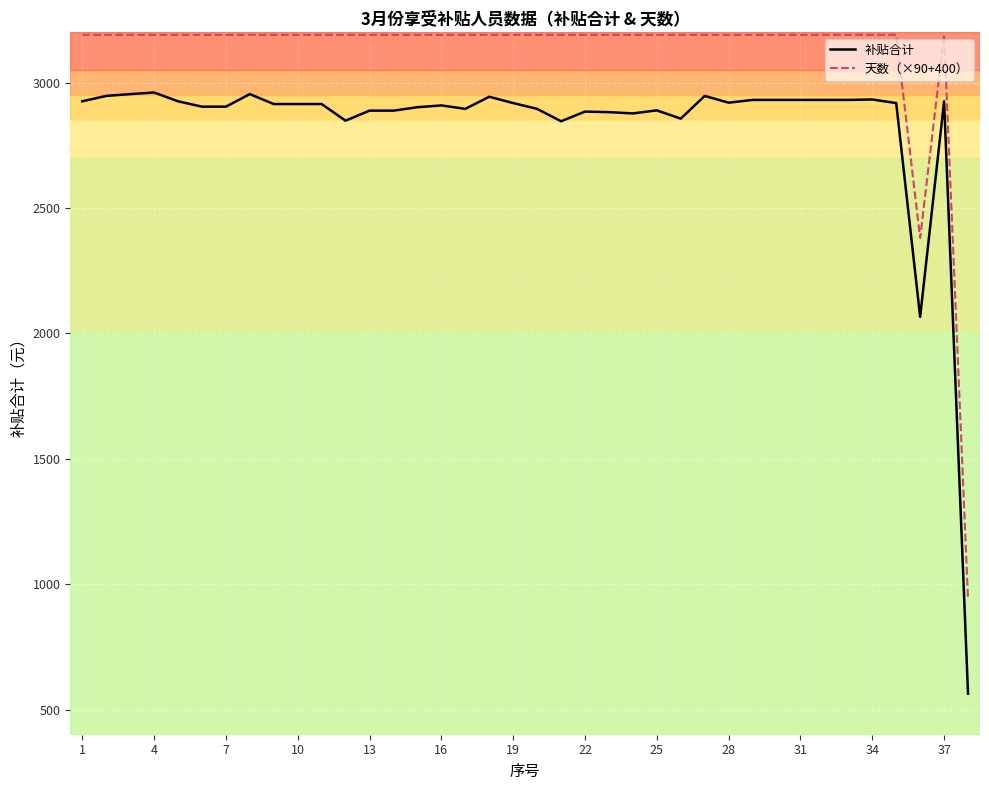

Does the chart have visible grid lines?

Yes